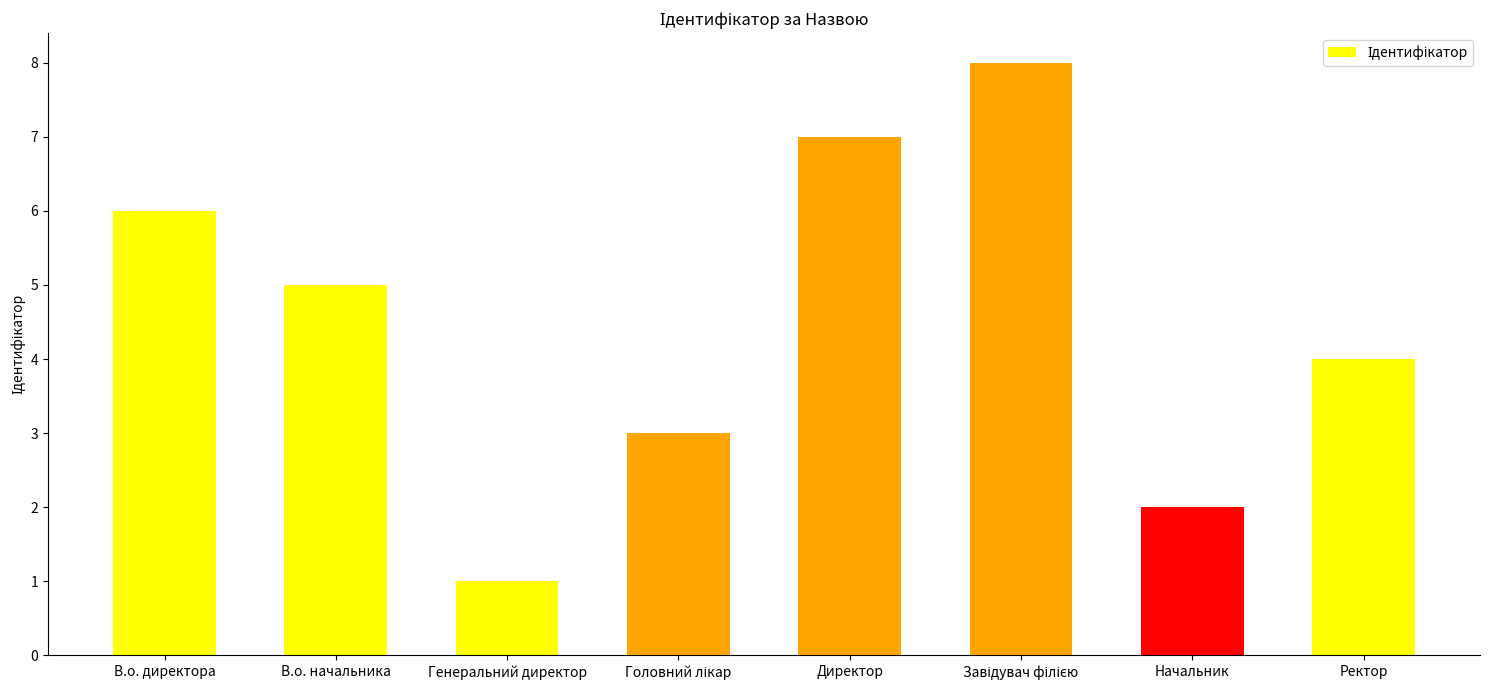

Count the number of categories in the chart.

8